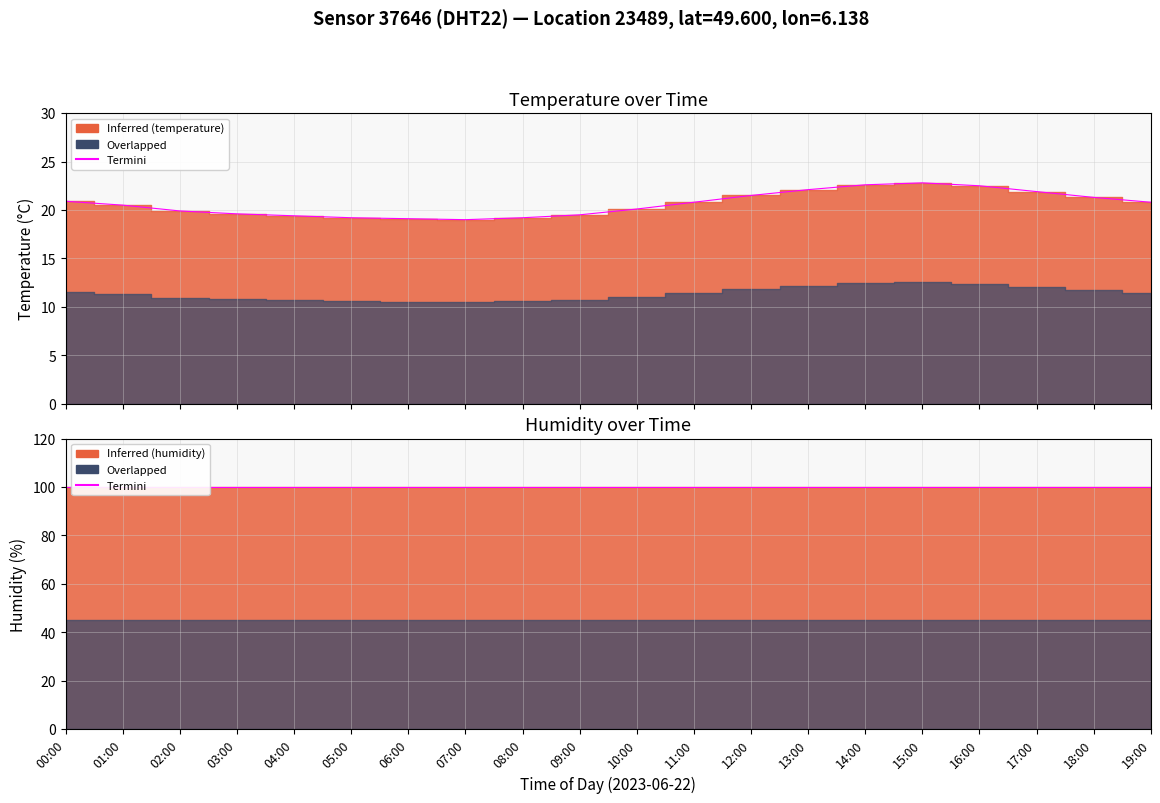

What is the sum of all values?

412.7